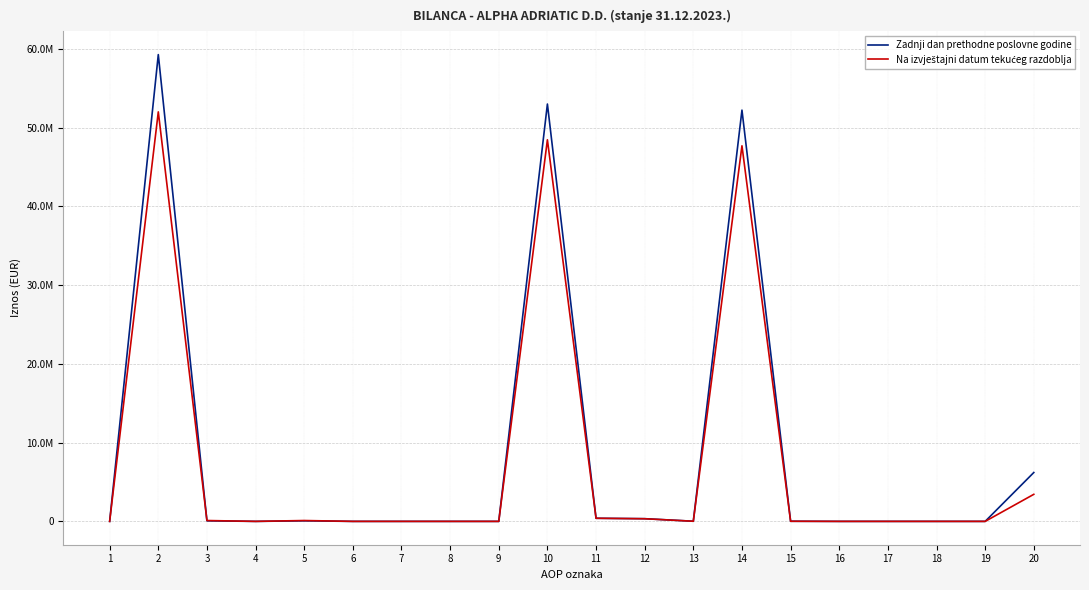

What is the difference between the maximum and minimum values in the Zadnji dan prethodne poslovne godine series?

59259080